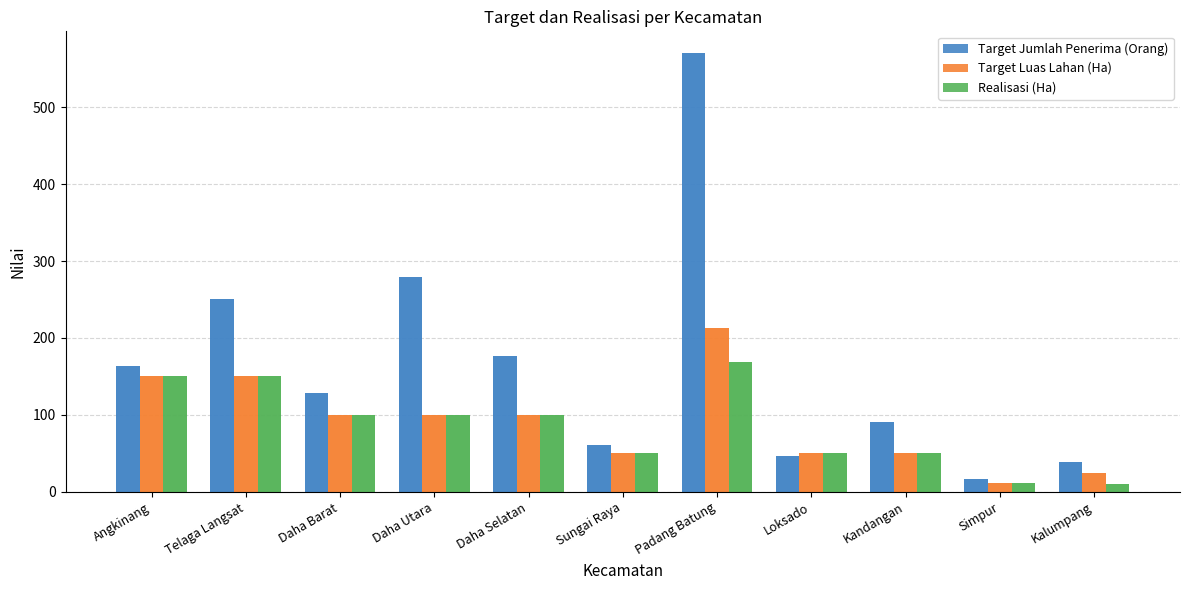

Is the value of Target Jumlah Penerima (Orang) at Daha Barat greater than the value of Realisasi (Ha) at Kalumpang?

Yes